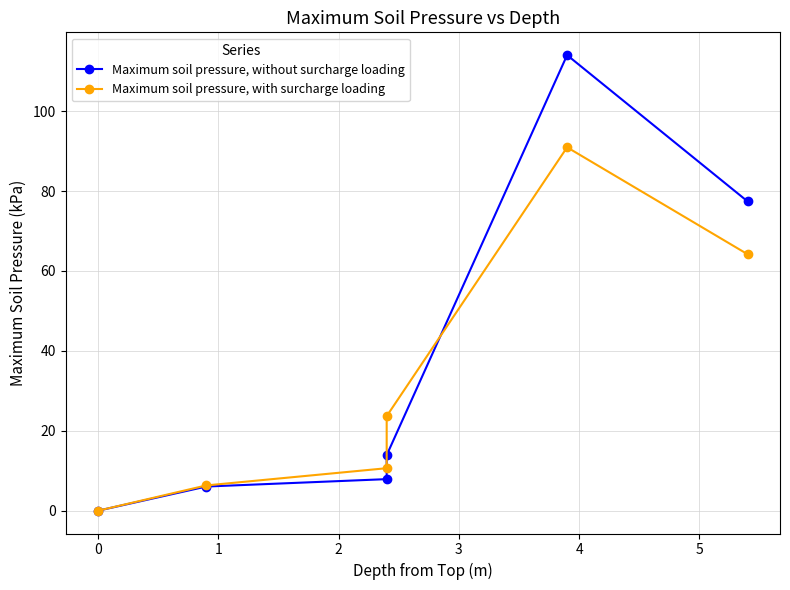

Reading left to right, what are all the values shown in this chart?

Maximum soil pressure, without surcharge loading: 0.0	6.1	7.9	13.9	114.0	77.4
Maximum soil pressure, with surcharge loading: 0.0	6.3	10.6	23.7	90.9	64.2